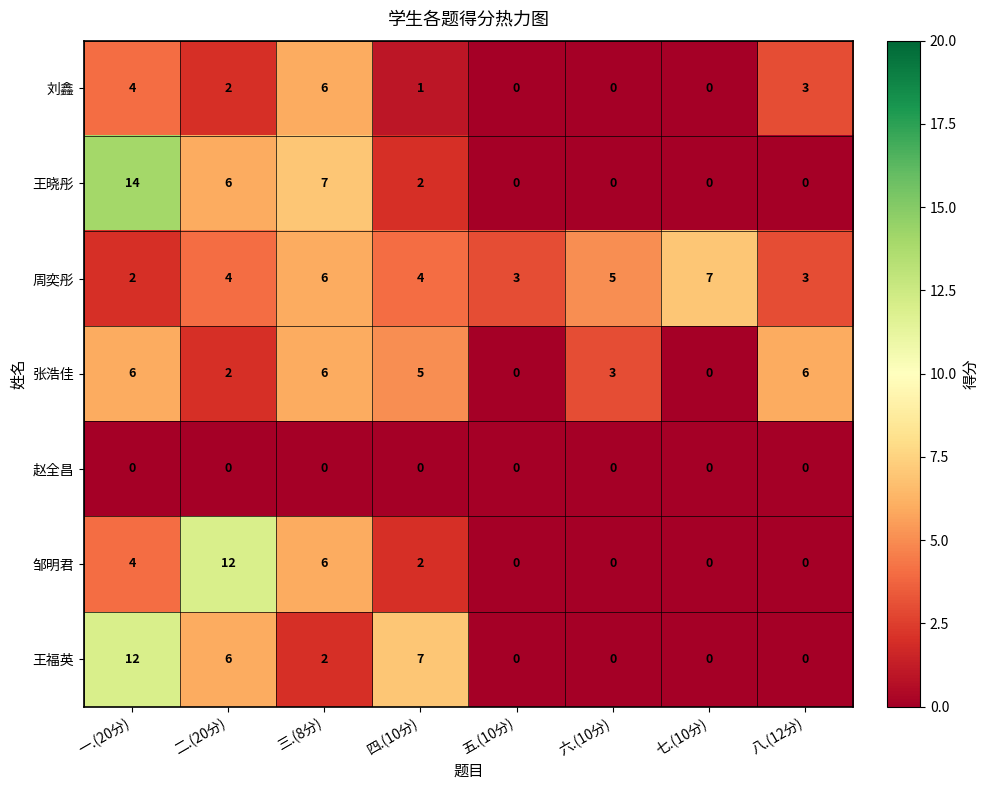

The 周奕彤 series shows 3 at 六.(10分). True or false?

False